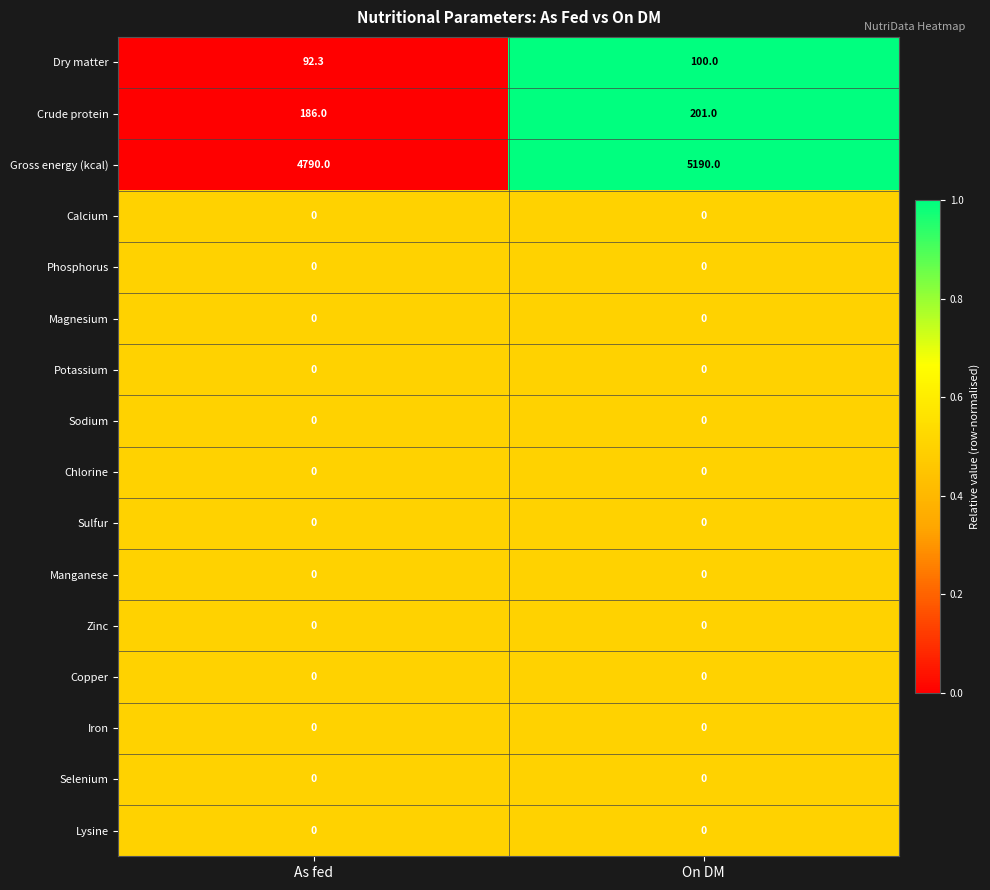

Which series has the largest total across all categories?

Gross energy (kcal)